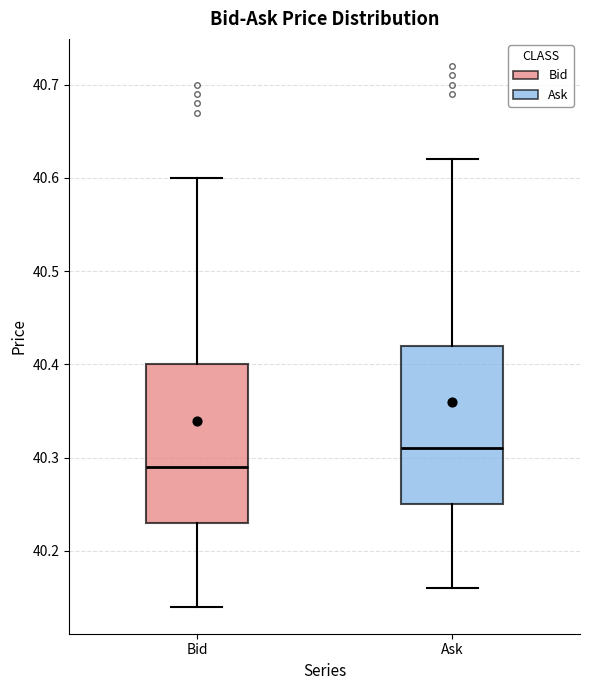

Reading left to right, transcribe this box plot: for each box, give where its median line is, the range the box spans, and where its two whiskers end, as read against the y-axis. The values are not printed on the chart, so give them approximately, as read against the axis.

Bid: median 40.29, box 40.23 to 40.40, whiskers 40.14 to 40.60
Ask: median 40.31, box 40.25 to 40.42, whiskers 40.16 to 40.62